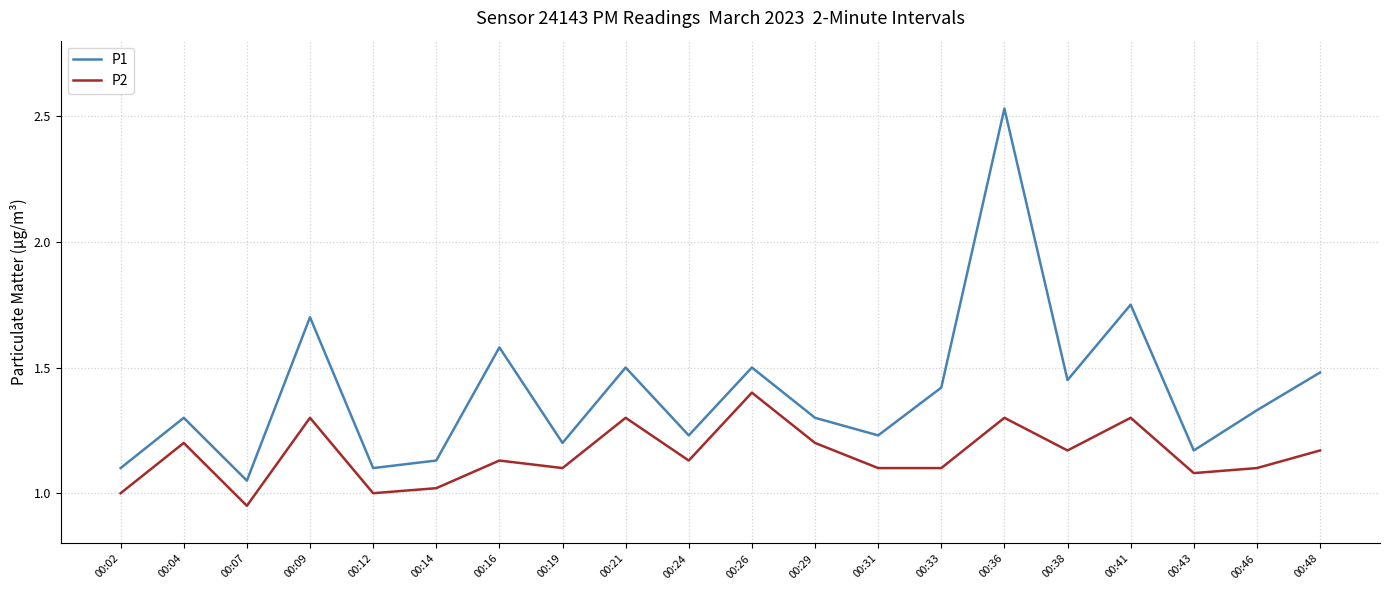

At which label does P2 reach its peak?

00:26